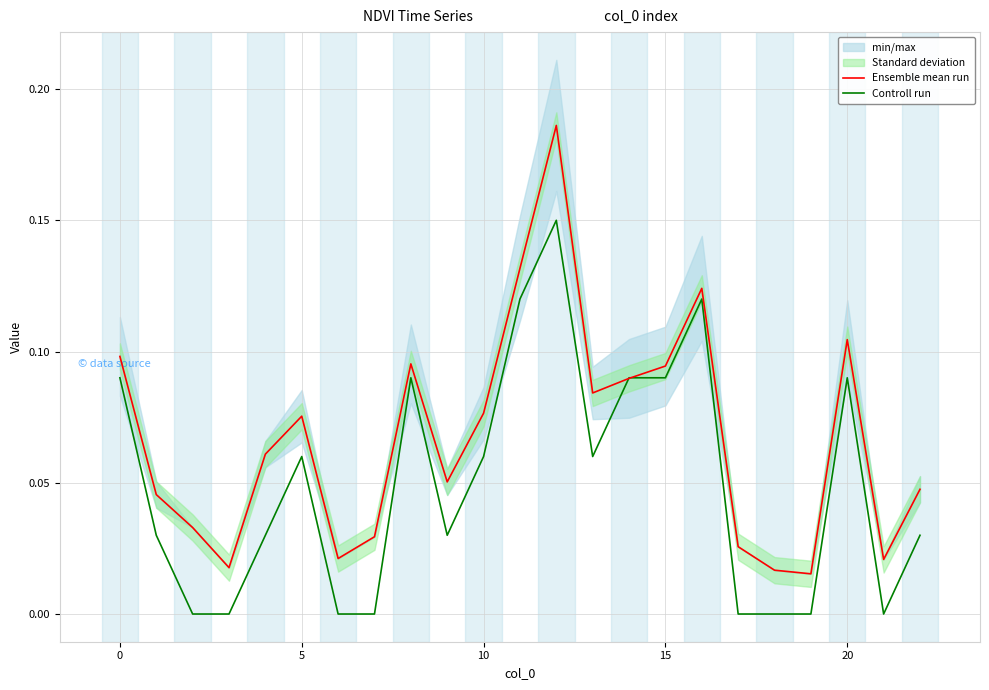

What is the greatest value displayed?

0.2